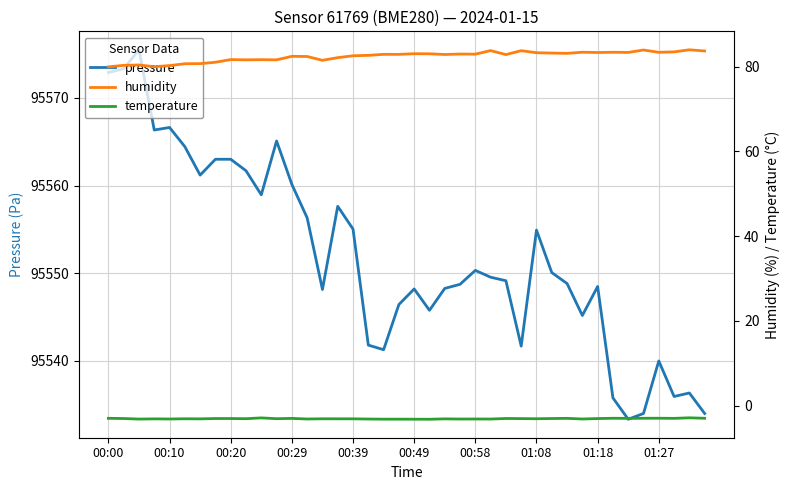

What position from the right is 27?

13